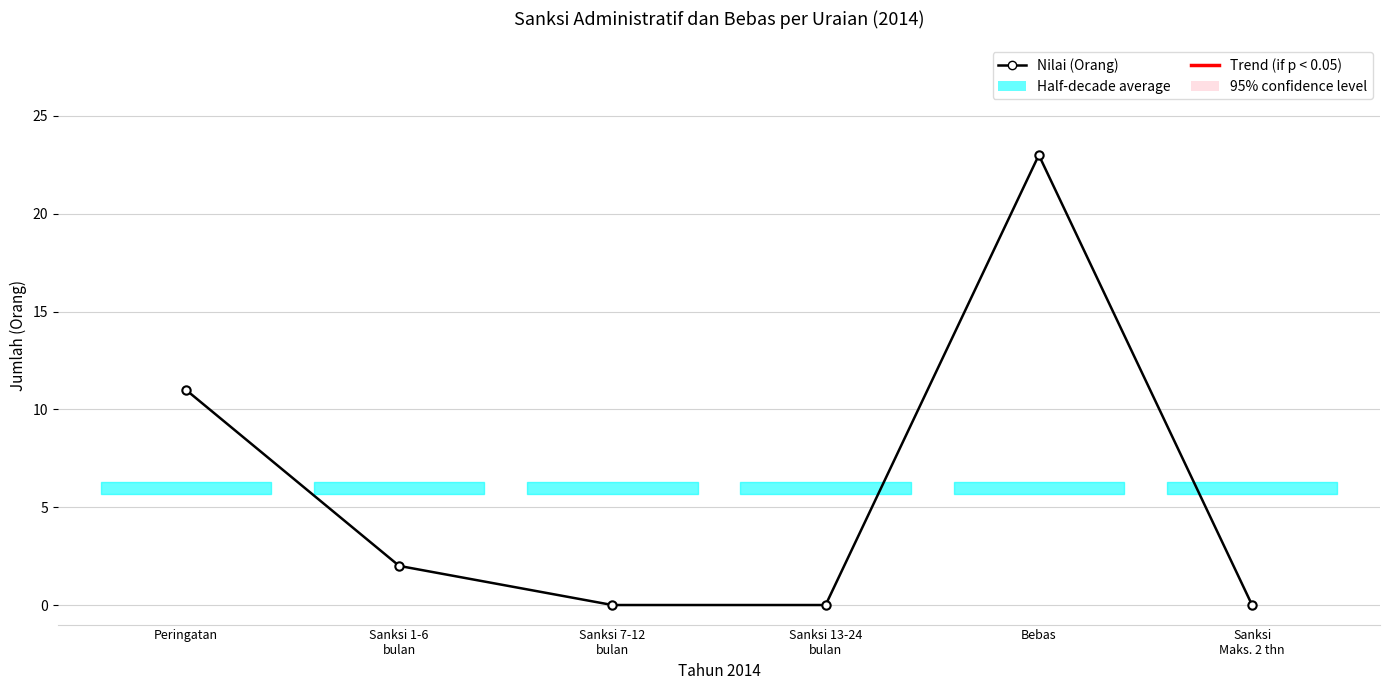

What is the label of the 4th point from the left?

Sanksi 13-24
bulan